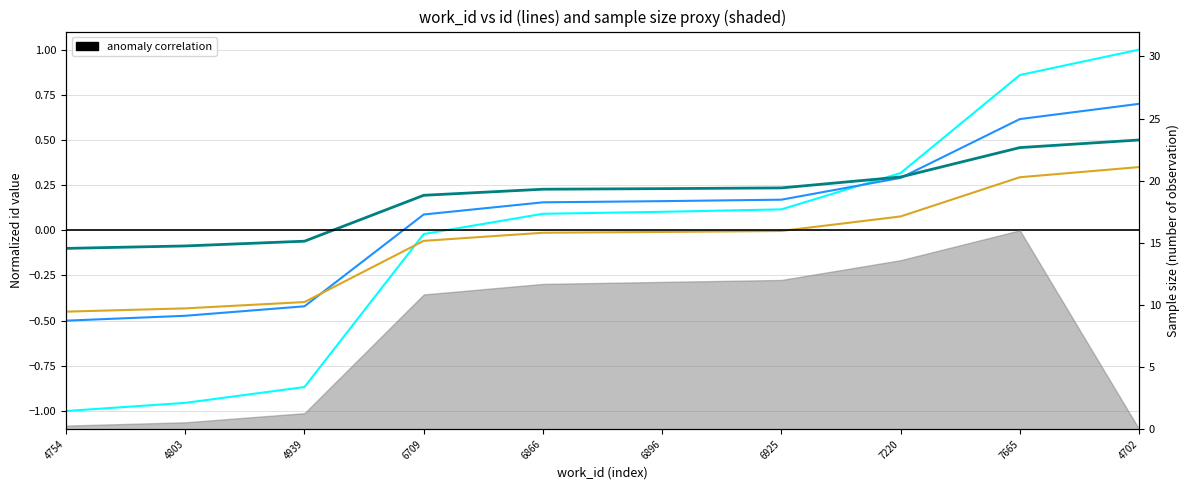

The chart shows a value of -0.0 at 4754. True or false?

False